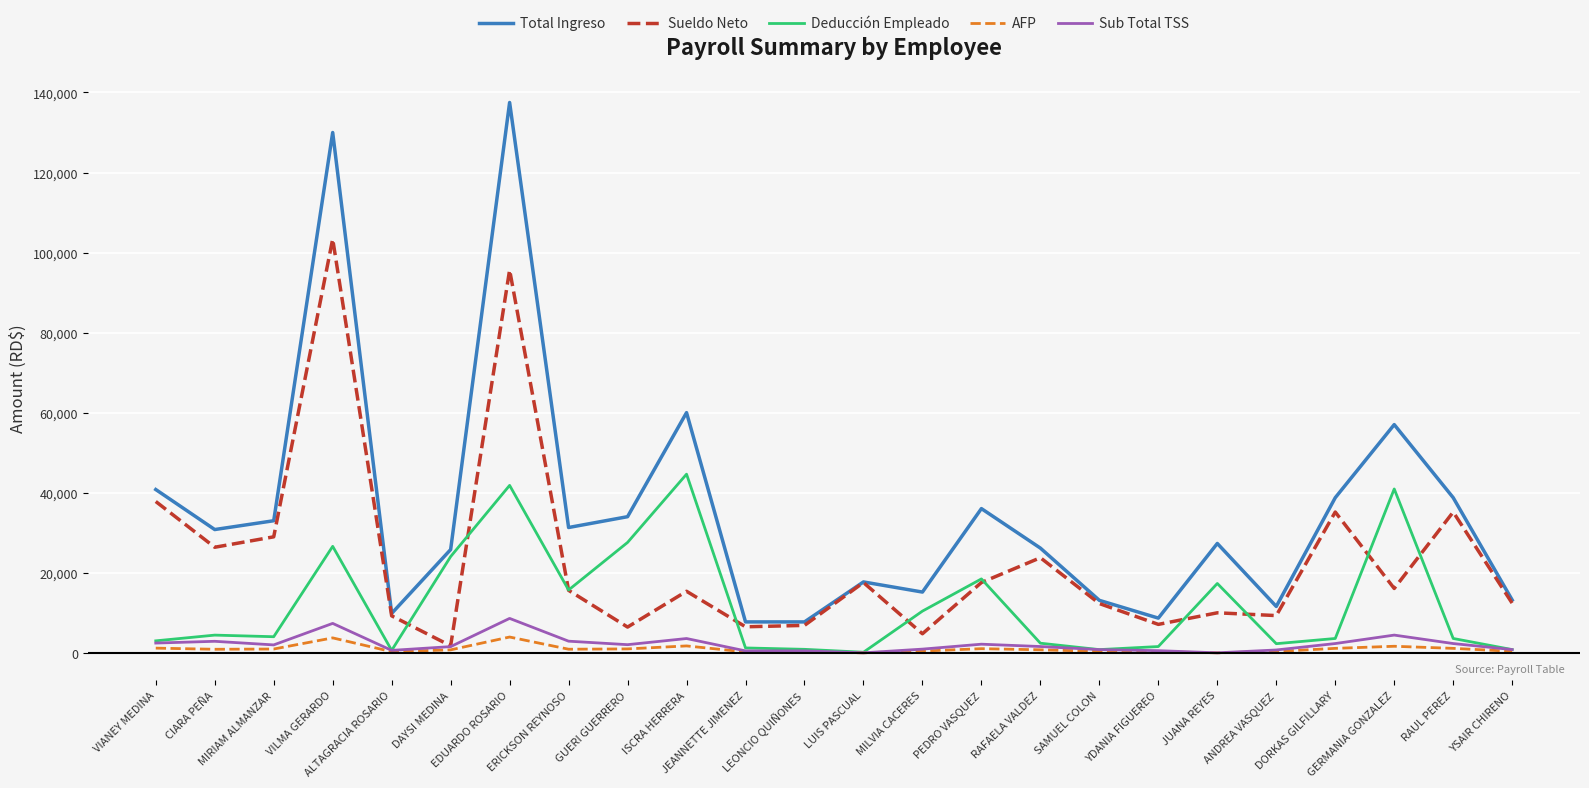

What is the approximate value of Deducción Empleado at JUANA REYES?

17326.0